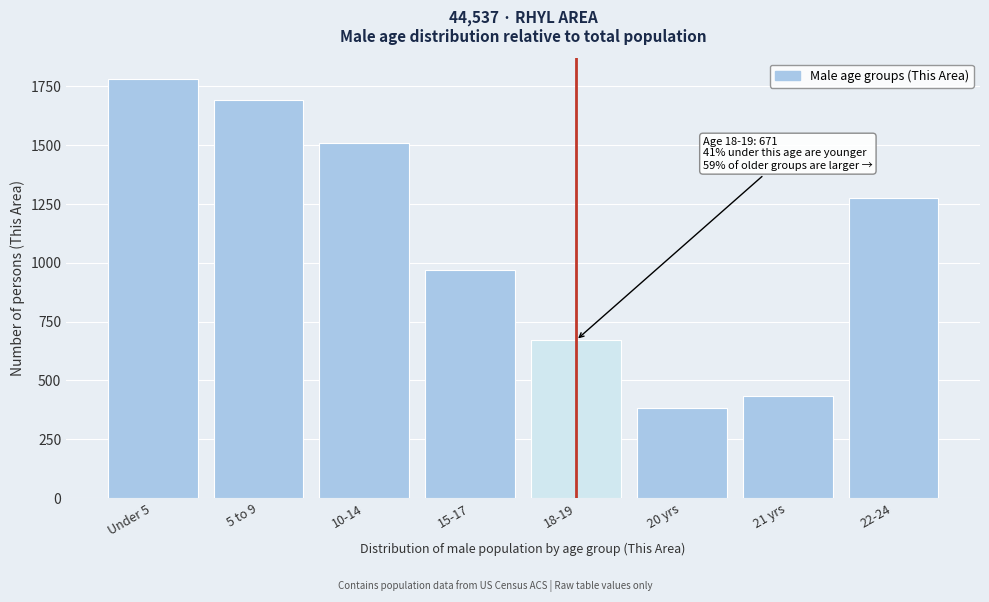

Reading right to left, transcribe all the data shown in this chart.

22-24=1275	21 yrs=433	20 yrs=381	18-19=671	15-17=970	10-14=1511	5 to 9=1693	Under 5=1781